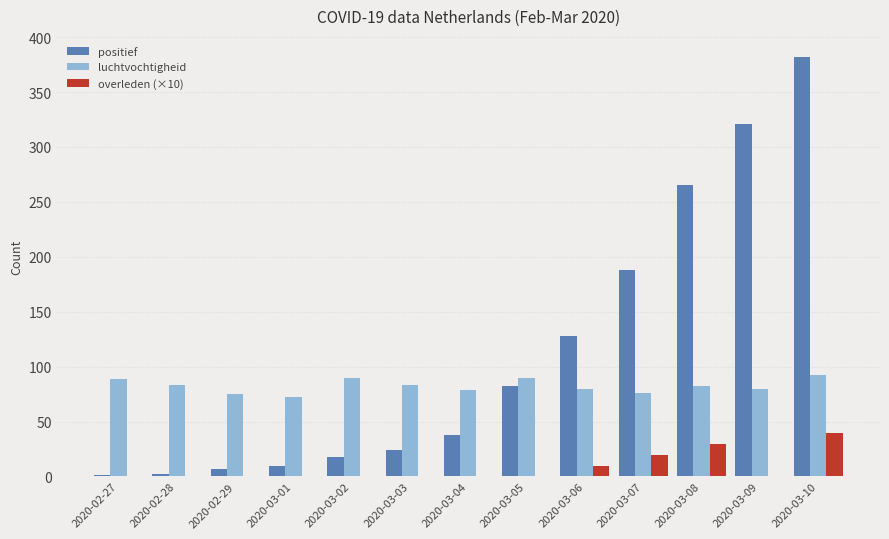

What is the greatest value displayed?

382